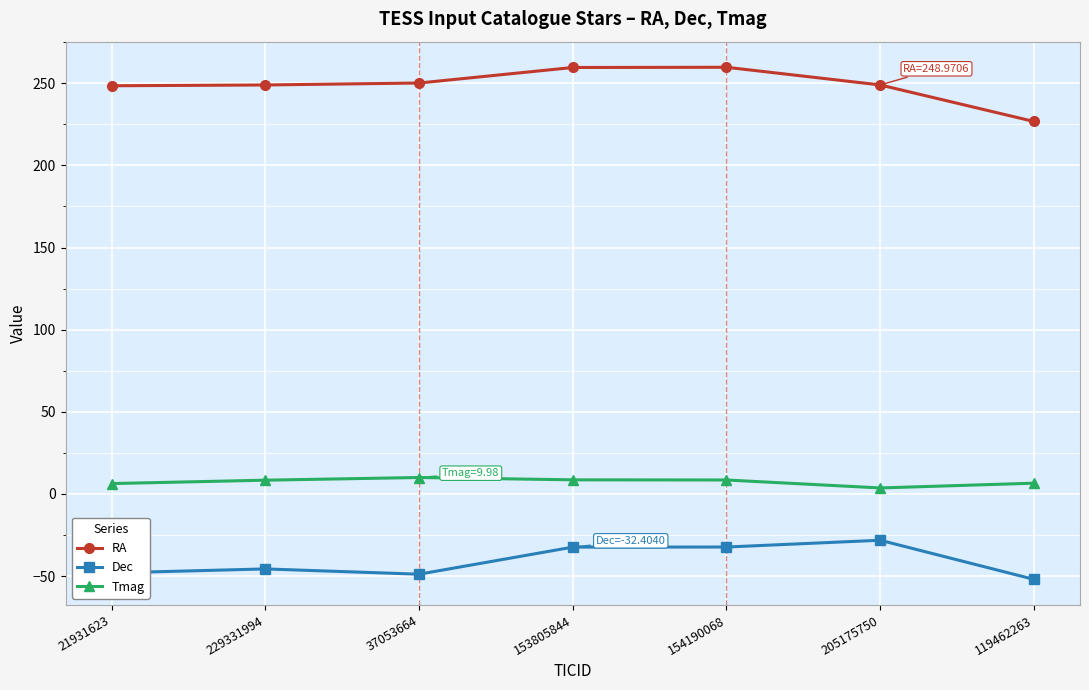

True or false: Tmag and RA intersect in this chart.

False